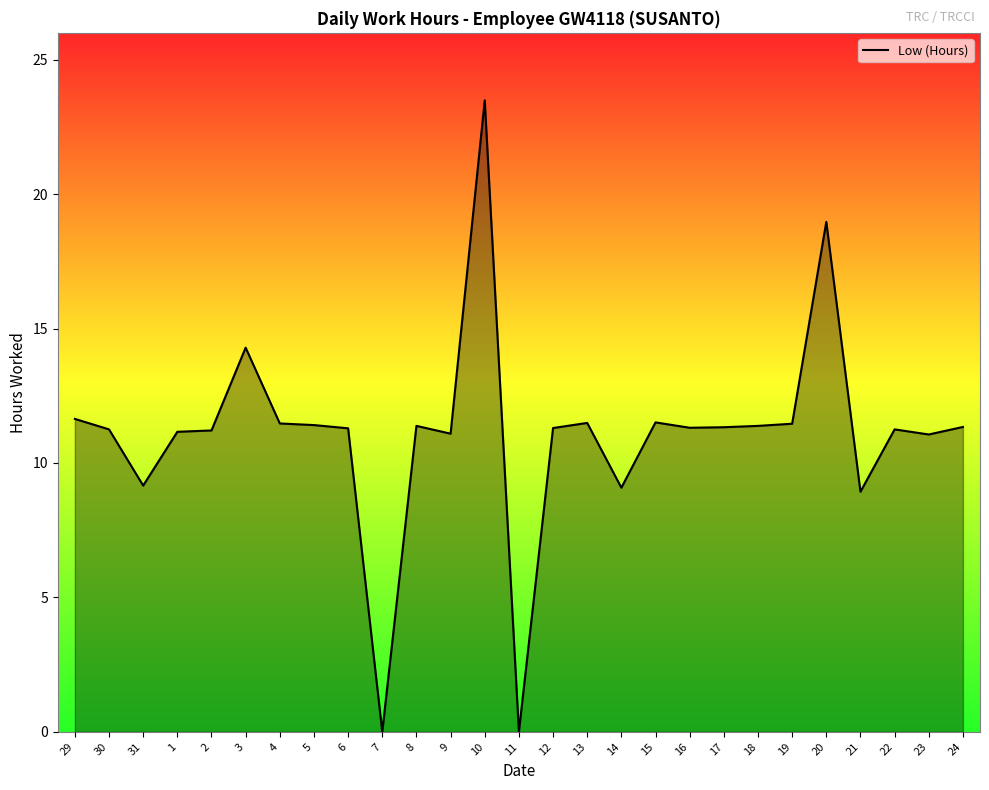

What is the difference between the second highest and second lowest values?

19.0